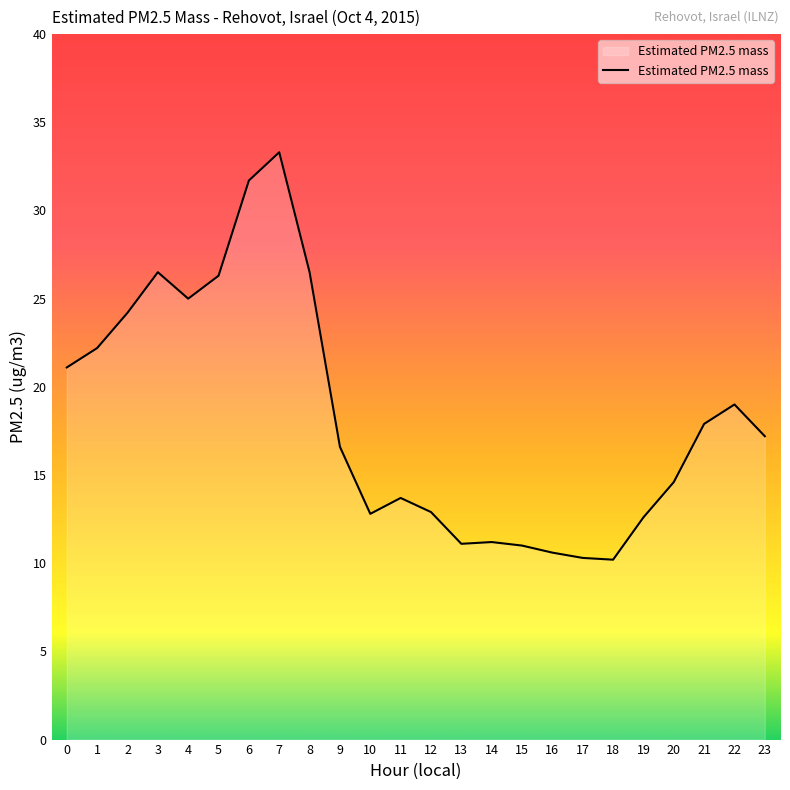

What is the ratio of the value at 4 to the value at 19?

2.0